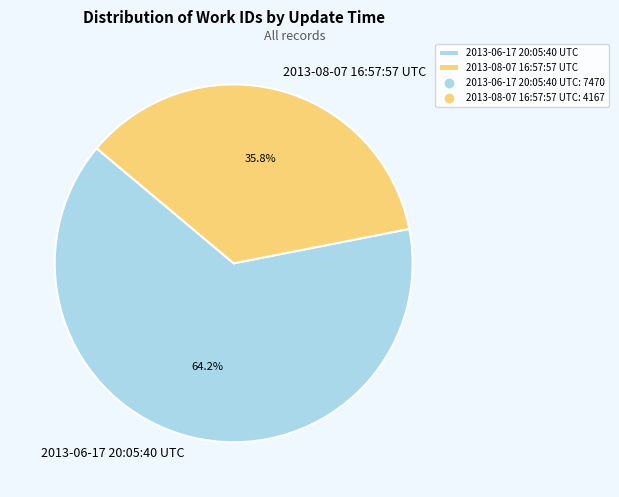

Does 2013-08-07 16:57:57 UTC account for over 50% of the chart?

No